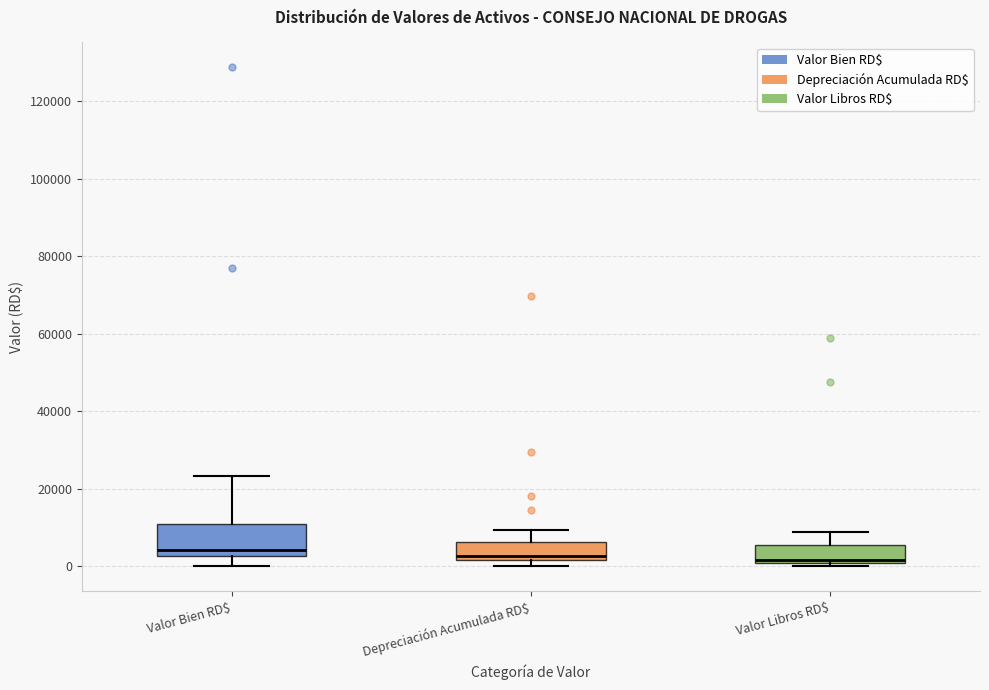

Where does the upper whisker of the box for Depreciación Acumulada RD$ end on the y-axis? The values are not printed on the chart, so give them approximately, as read against the axis.

10000